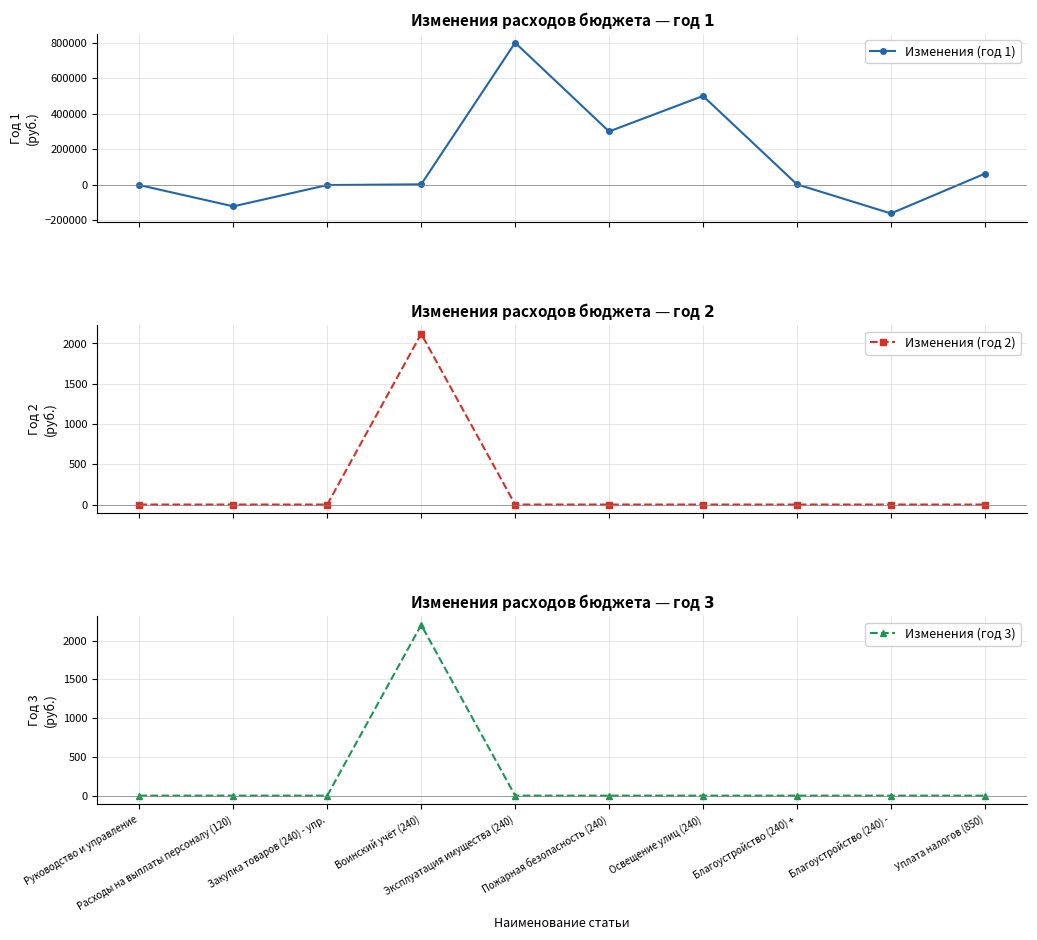

What position from the left is Воинский учёт (240)?

4